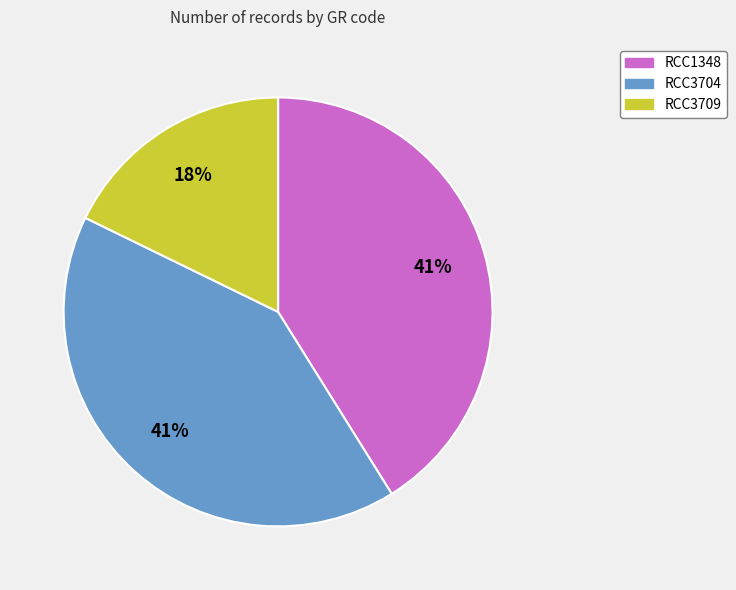

To the nearest percent, what is the average slice percentage?

33%